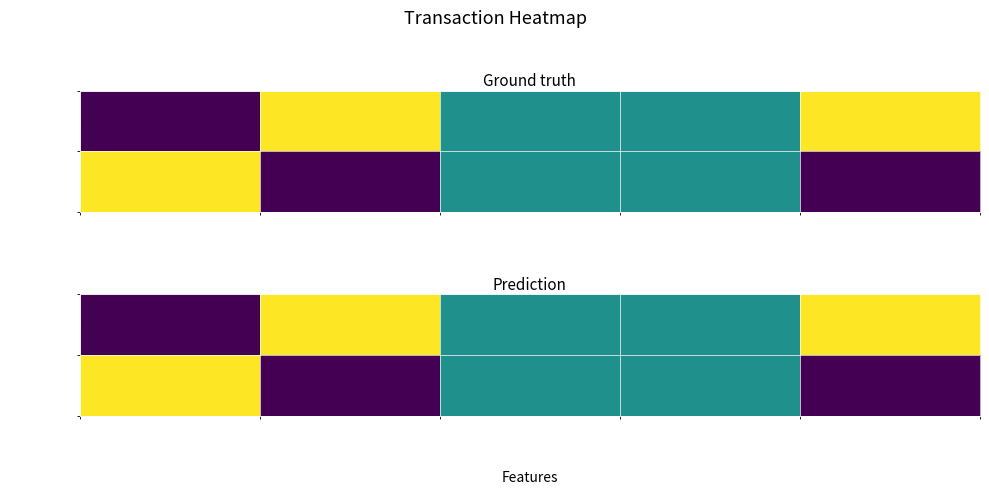

How many series are shown in this chart?

2